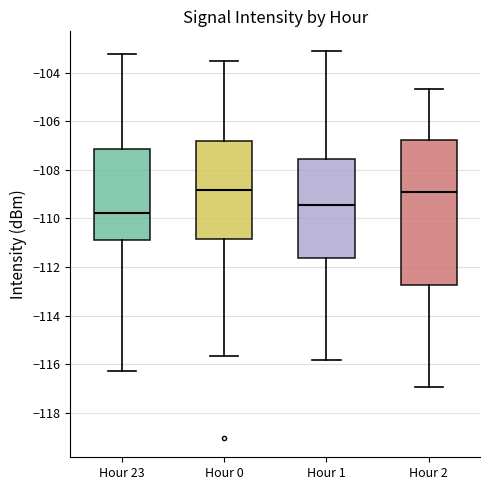

Reading left to right, transcribe this box plot: for each box, give where its median line is, the range the box spans, and where its two whiskers end, as read against the y-axis. The values are not printed on the chart, so give them approximately, as read against the axis.

Hour 23: median -109.8, box -110.8 to -107.2, whiskers -116.2 to -103.2
Hour 0: median -108.8, box -110.8 to -106.8, whiskers -115.6 to -103.6
Hour 1: median -109.4, box -111.6 to -107.6, whiskers -115.8 to -103.0
Hour 2: median -109.0, box -112.8 to -106.8, whiskers -117.0 to -104.6